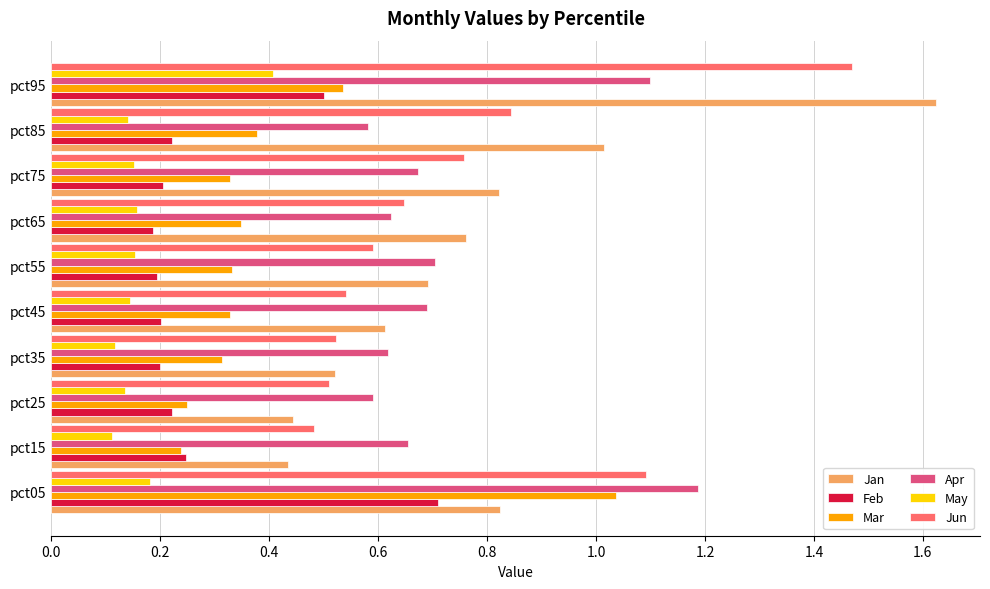

The value of May at pct75 is 0.1. True or false?

False